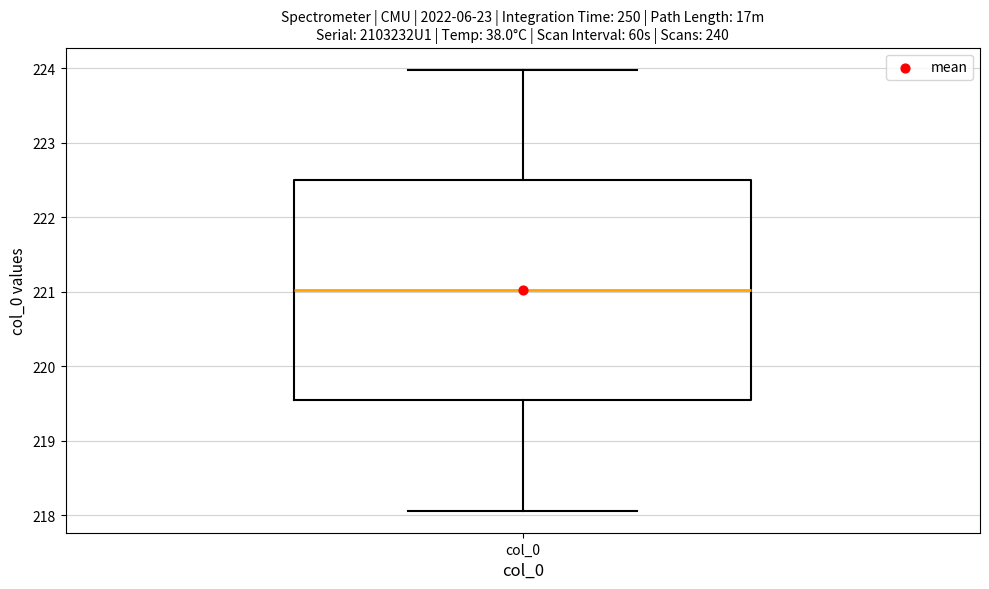

Transcribe this box plot: give where the median line is, the range the box spans, and where the two whiskers end, as read against the y-axis. The values are not printed on the chart, so give them approximately, as read against the axis.

median 221.0, box 219.5 to 222.5, whiskers 218.1 to 224.0